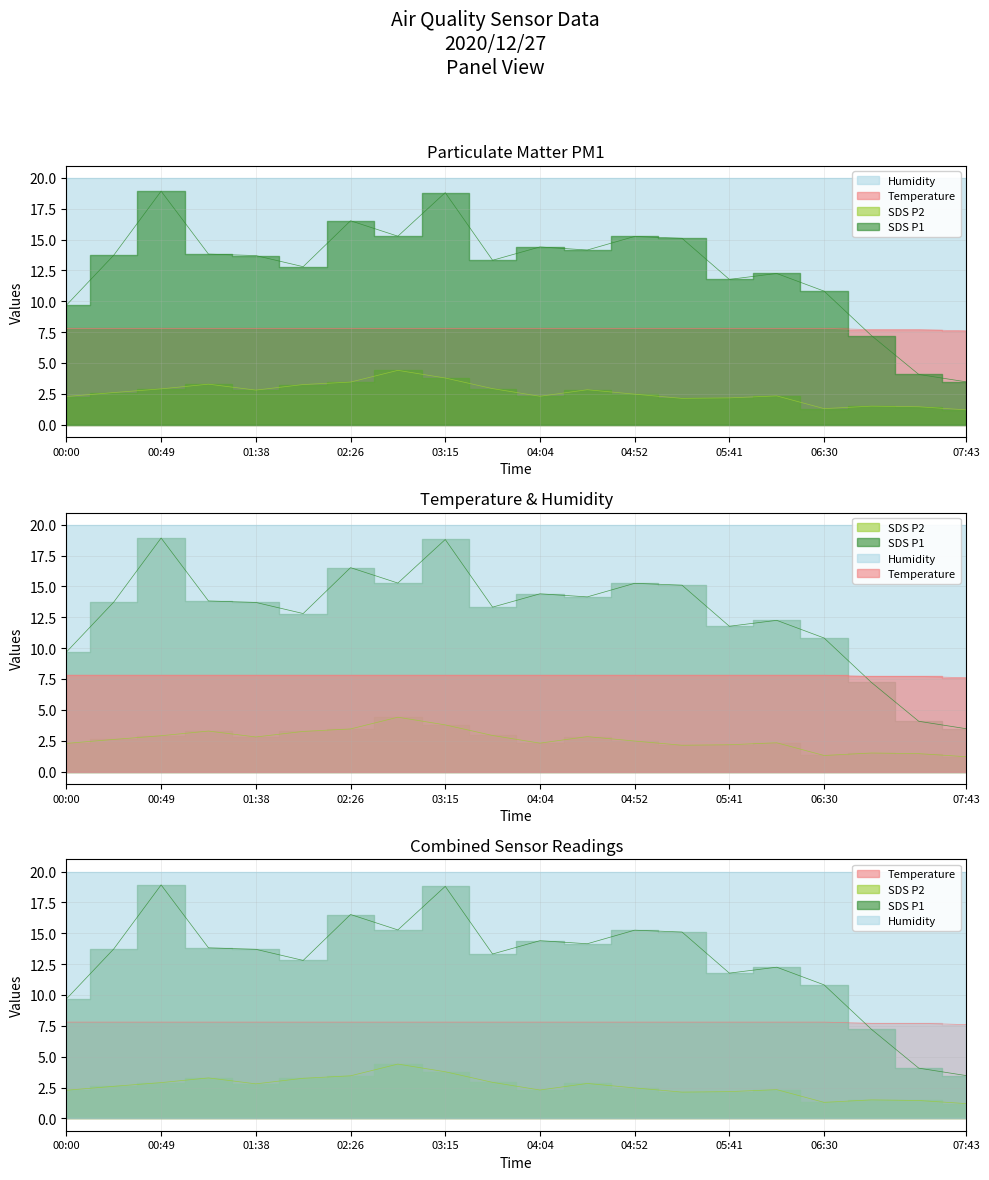

What is the smallest value displayed?

1.2